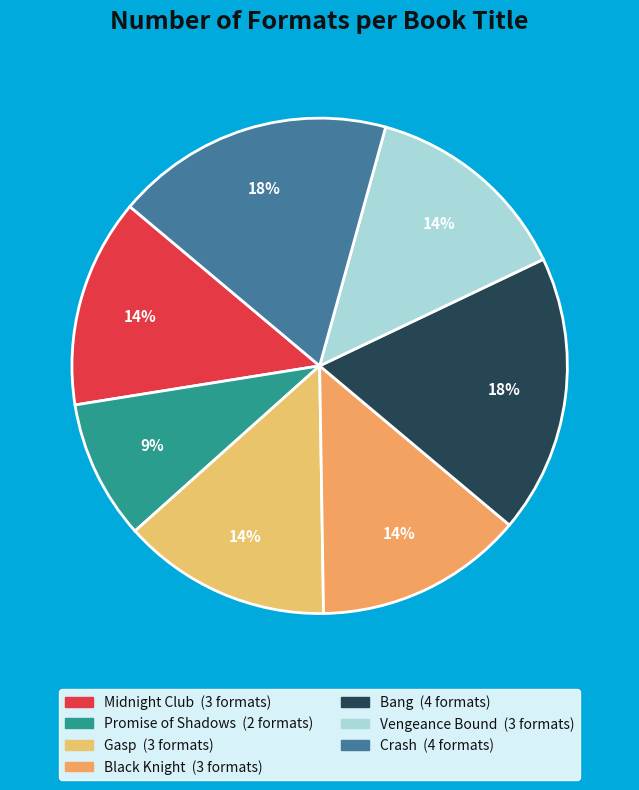

To the nearest percent, what is the average slice percentage?

14%